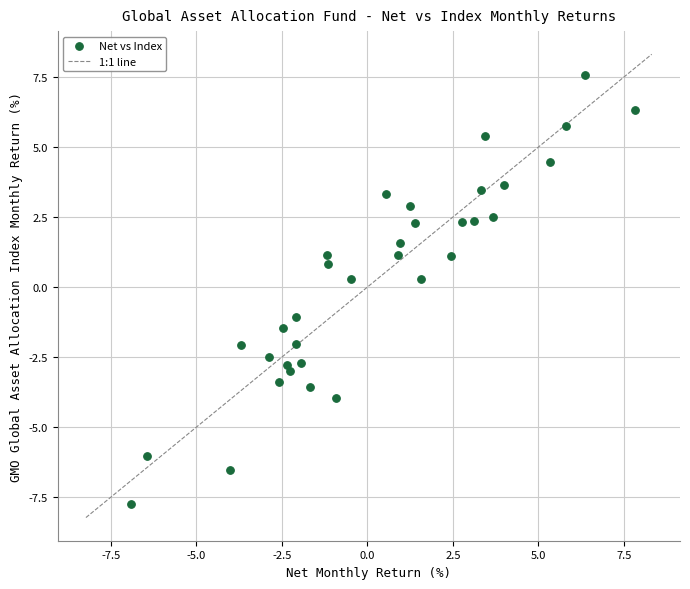

What is the range of Y values (max minus min)?

15.3